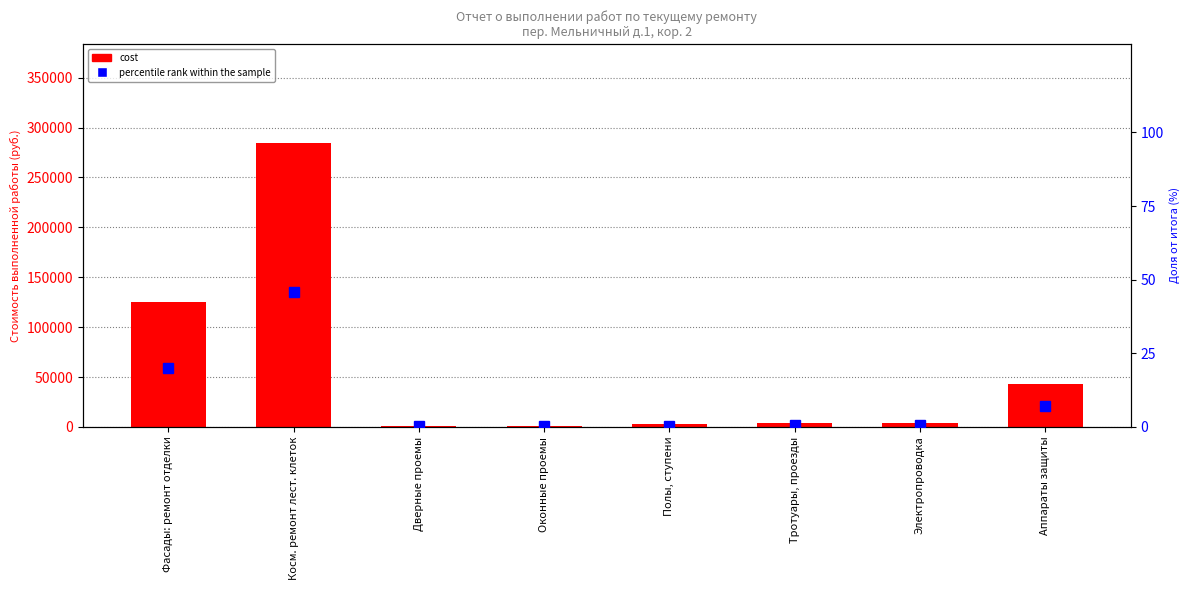

At which category is the sum across all series the highest?

Косм. ремонт лест. клеток